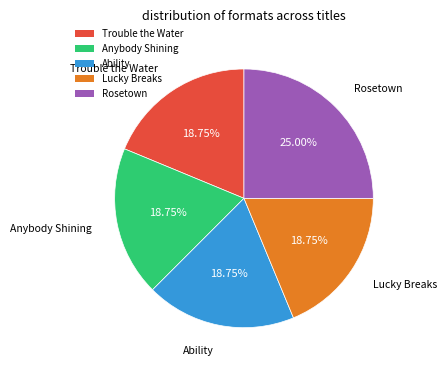

To the nearest percent, what portion does Rosetown represent?

25%